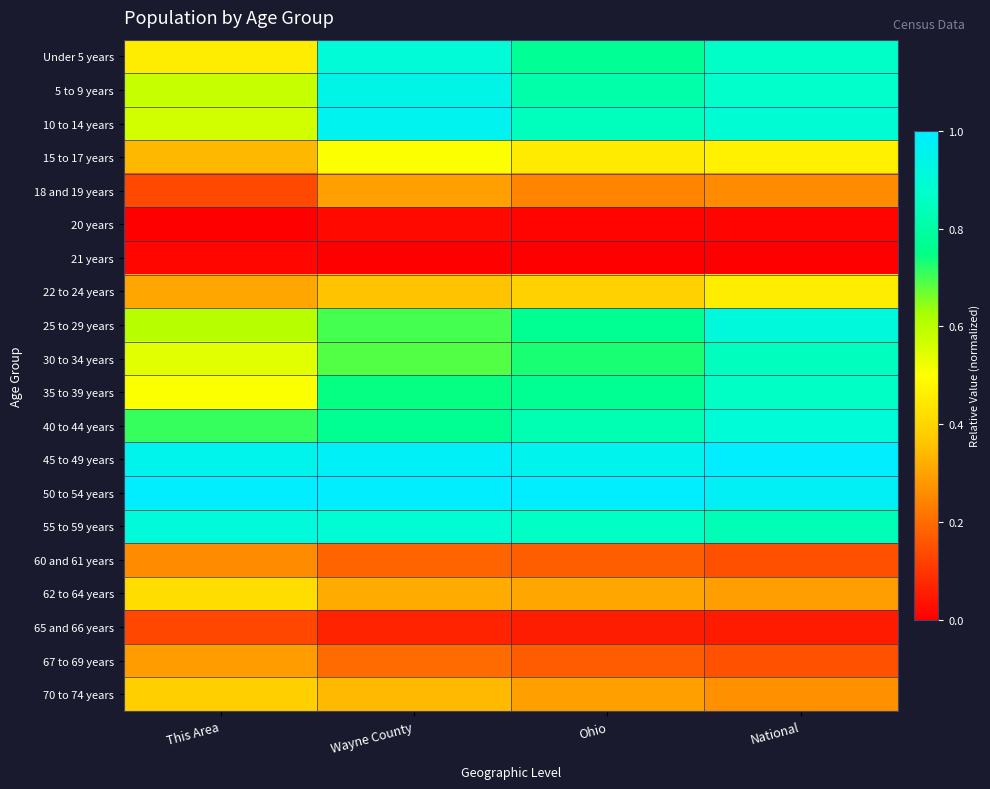

Reading right to left, what are all the values shown in this chart?

Under 5 years: National=0.9	Ohio=0.8	Wayne County=0.9	This Area=0.5
5 to 9 years: National=0.9	Ohio=0.8	Wayne County=0.9	This Area=0.6
10 to 14 years: National=0.9	Ohio=0.8	Wayne County=1.0	This Area=0.6
15 to 17 years: National=0.5	Ohio=0.5	Wayne County=0.5	This Area=0.3
18 and 19 years: National=0.3	Ohio=0.2	Wayne County=0.3	This Area=0.1
20 years: National=0.0	Ohio=0.0	Wayne County=0.0	This Area=0.0
21 years: National=0.0	Ohio=0.0	Wayne County=0.0	This Area=0.0
22 to 24 years: National=0.5	Ohio=0.4	Wayne County=0.4	This Area=0.3
25 to 29 years: National=0.9	Ohio=0.8	Wayne County=0.7	This Area=0.6
30 to 34 years: National=0.9	Ohio=0.7	Wayne County=0.7	This Area=0.5
35 to 39 years: National=0.9	Ohio=0.8	Wayne County=0.7	This Area=0.5
40 to 44 years: National=0.9	Ohio=0.8	Wayne County=0.8	This Area=0.7
45 to 49 years: National=1.0	Ohio=1.0	Wayne County=1.0	This Area=1.0
50 to 54 years: National=1.0	Ohio=1.0	Wayne County=1.0	This Area=1.0
55 to 59 years: National=0.8	Ohio=0.9	Wayne County=0.9	This Area=0.9
60 and 61 years: National=0.2	Ohio=0.2	Wayne County=0.2	This Area=0.3
62 to 64 years: National=0.3	Ohio=0.3	Wayne County=0.3	This Area=0.4
65 and 66 years: National=0.1	Ohio=0.1	Wayne County=0.1	This Area=0.1
67 to 69 years: National=0.2	Ohio=0.2	Wayne County=0.2	This Area=0.3
70 to 74 years: National=0.3	Ohio=0.3	Wayne County=0.3	This Area=0.4